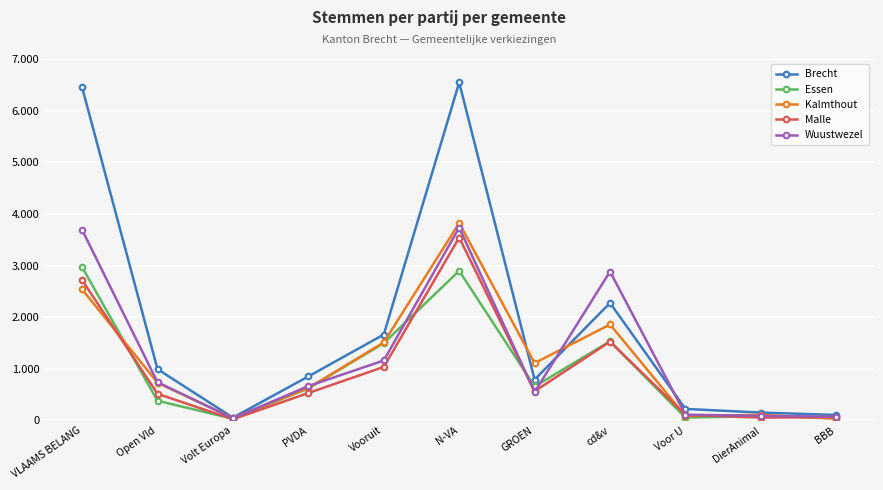

What are all the series names shown in the legend?

Brecht, Essen, Kalmthout, Malle, Wuustwezel